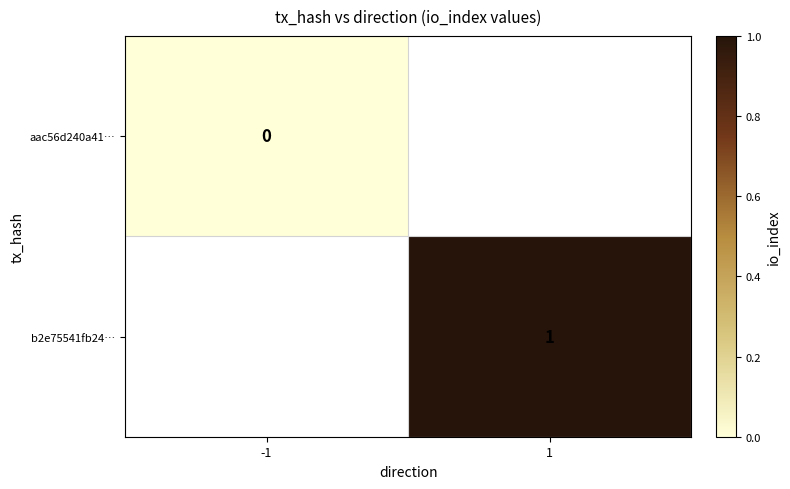

The b2e75541fb24… series shows 2 at 1. True or false?

False